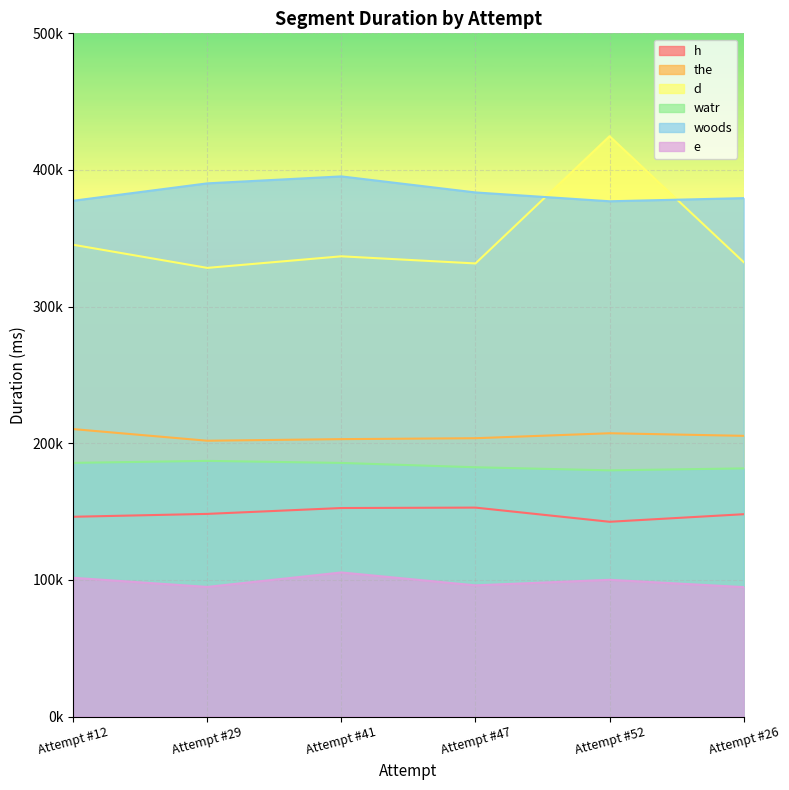

At which label does watr first exceed 185625?

Attempt #12